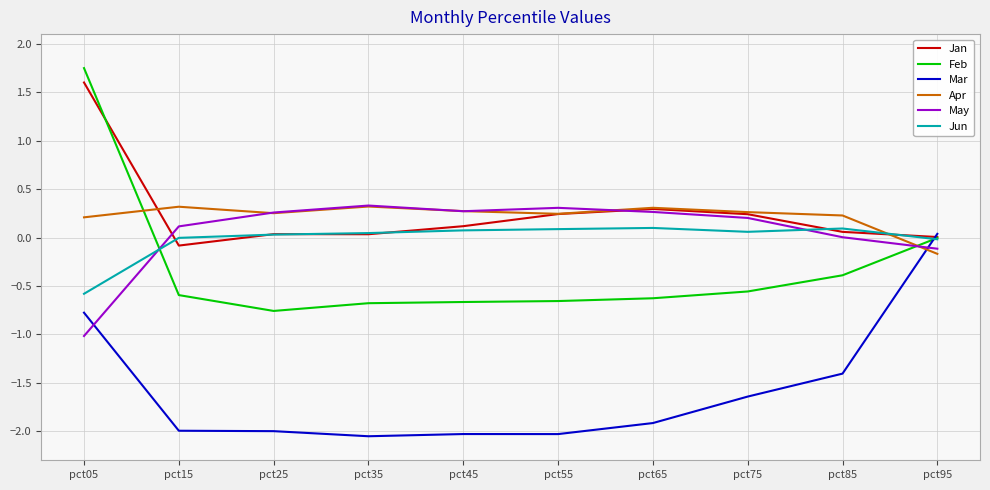

Which series has the widest spread of values?

Feb